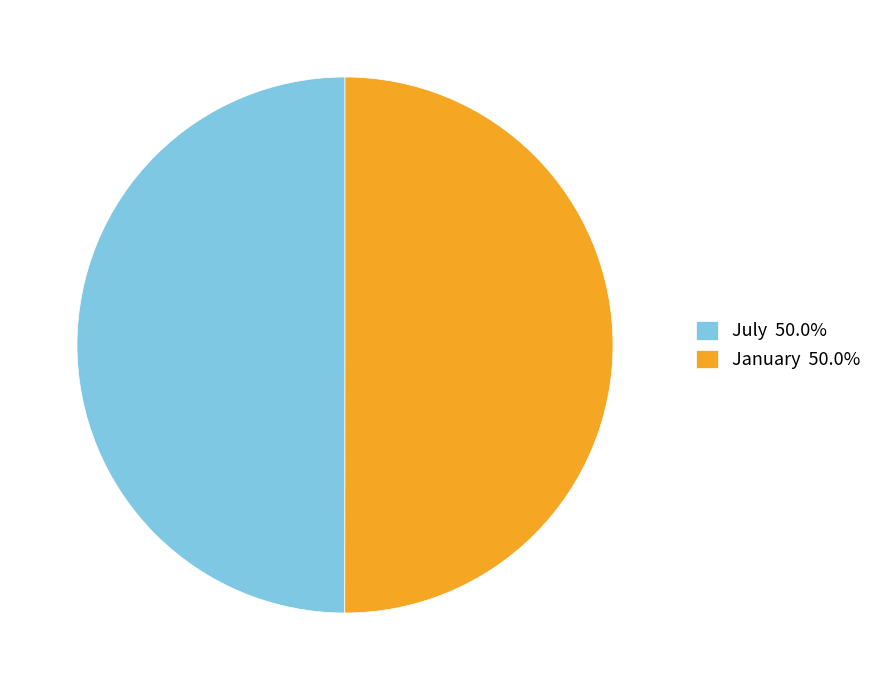

Combined, do July and January account for over 50%?

Yes